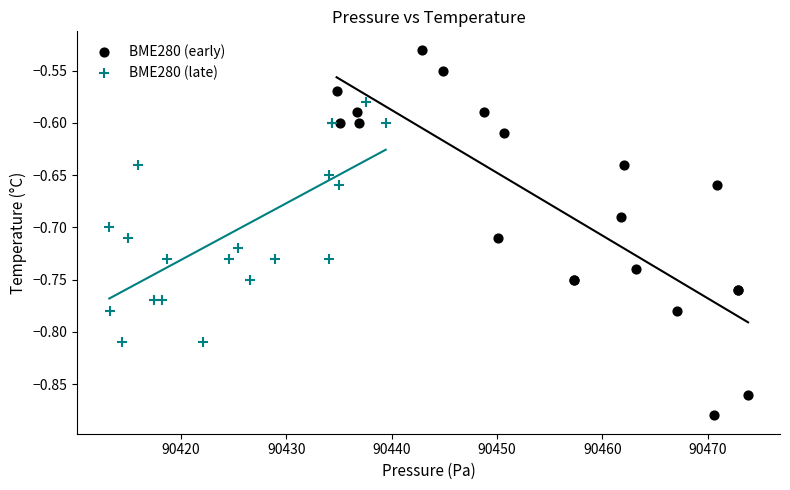

Which series contains the highest Y value?

BME280 (early)